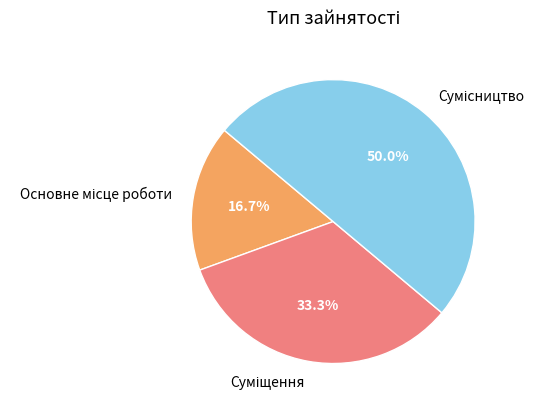

Is it true that Основне місце роботи is 25% of the pie?

False